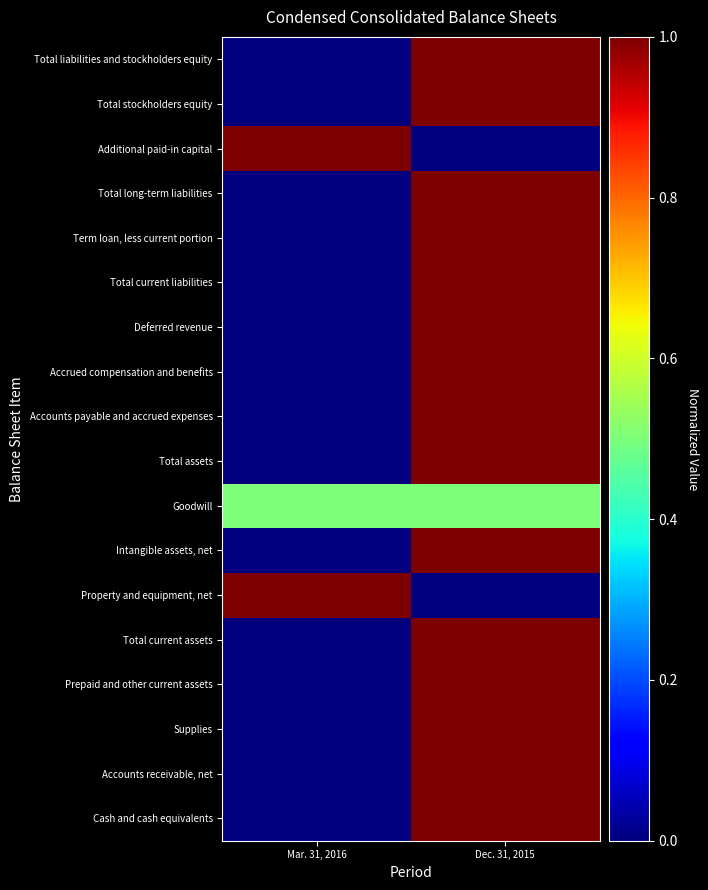

What is the total value across all series at Mar. 31, 2016?

2.5